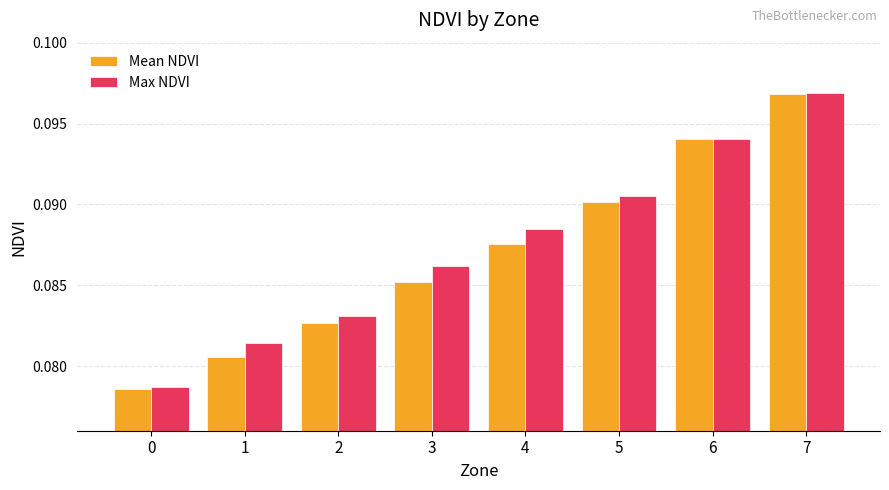

Rank the categories by Mean NDVI value from highest to lowest.

7, 6, 5, 4, 3, 2, 1, 0